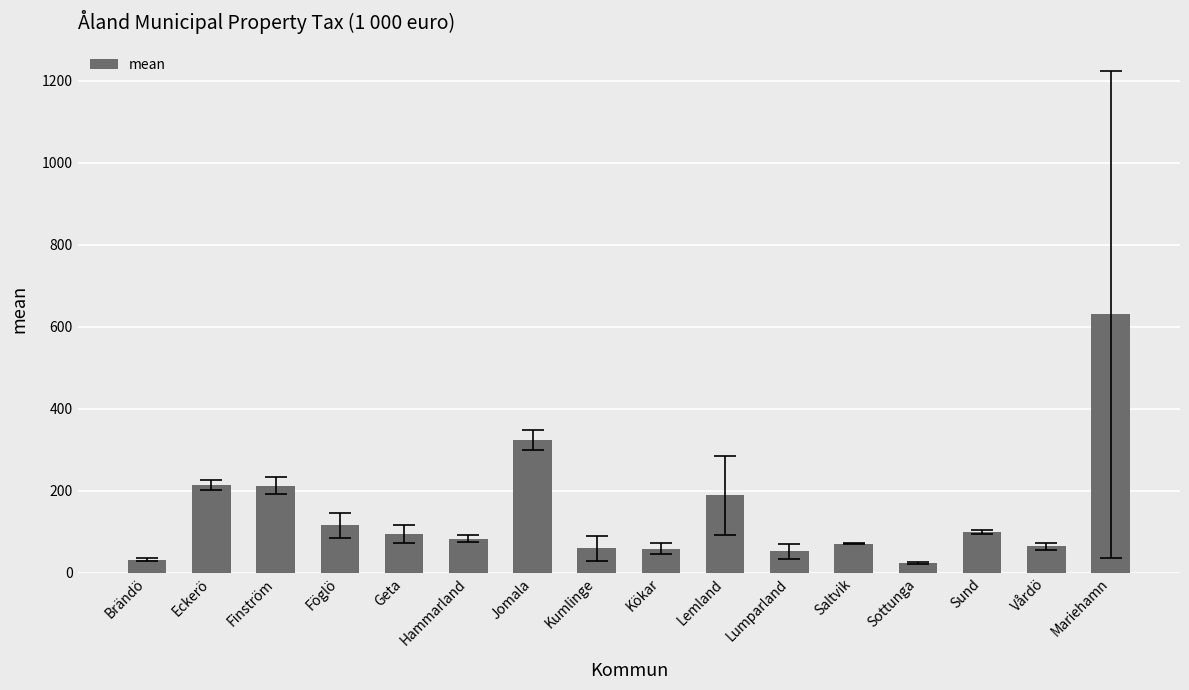

Is it true that the value at Lemland is 304.8?

False